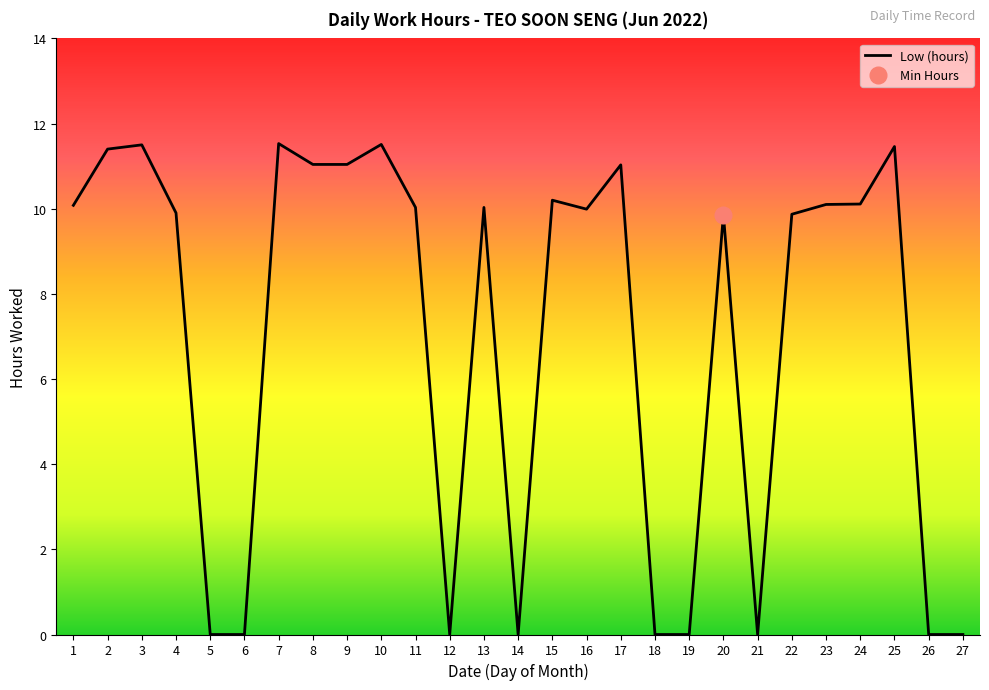

Rank the categories by value from highest to lowest.

7, 10, 3, 25, 2, 8, 9, 17, 15, 24, 23, 1, 11, 13, 16, 4, 22, 20, 5, 6, 12, 14, 18, 19, 21, 26, 27